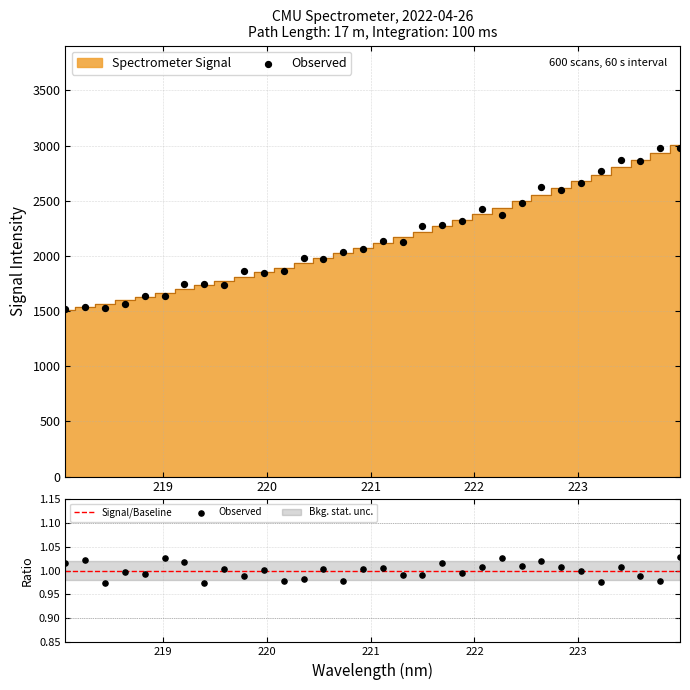

What is the change in value from 219.0156 to 220.1623?

+227.6